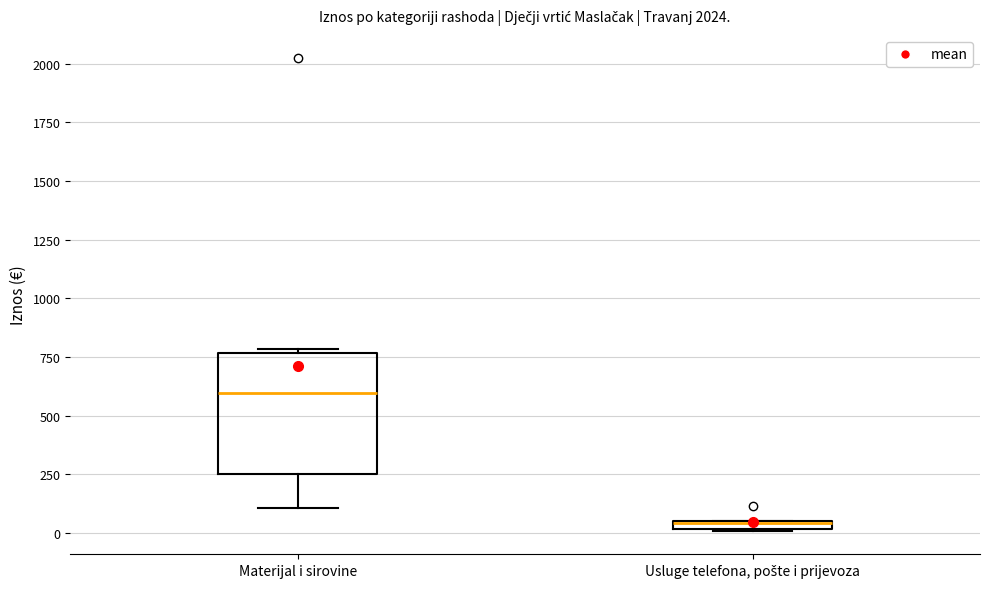

Which box is the tallest, from its lower edge to its upper edge?

Materijal i sirovine